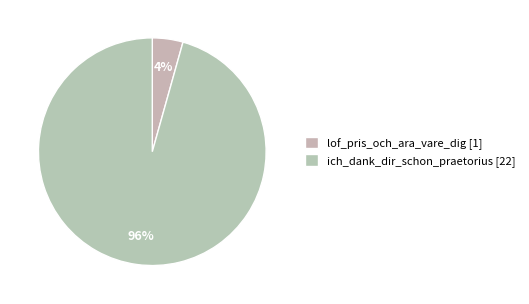

What is the smallest slice in the pie chart?

lof_pris_och_ara_vare_dig